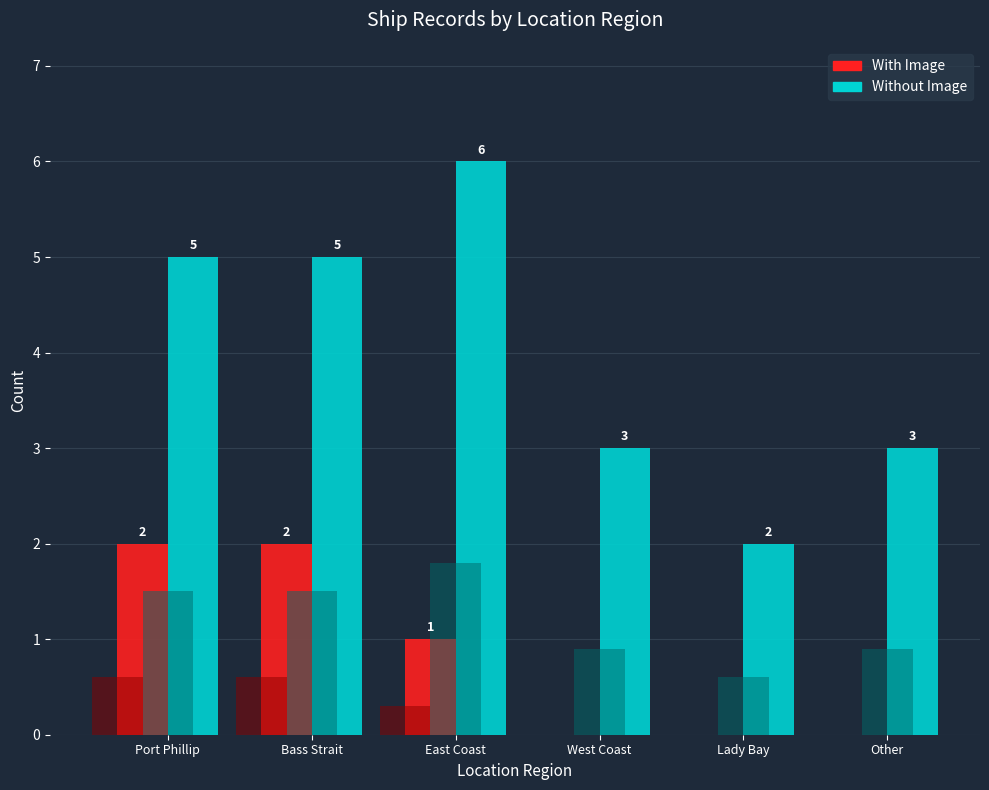

Which series has the largest total across all categories?

Without Image